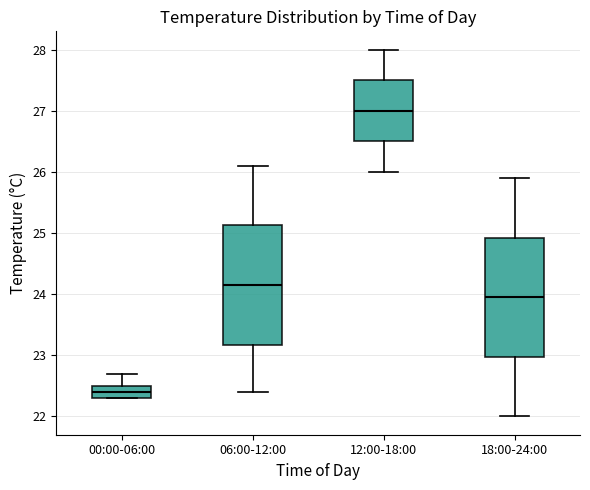

Reading left to right, read every box against the y-axis: the position of its median line, the range the box covers, and the ends of its whiskers. The values are not printed on the chart, so give them approximately, as read against the axis.

00:00-06:00: median 22.4, box 22.3 to 22.5, whiskers 22.3 to 22.7
06:00-12:00: median 24.2, box 23.2 to 25.1, whiskers 22.4 to 26.1
12:00-18:00: median 27.0, box 26.5 to 27.5, whiskers 26.0 to 28.0
18:00-24:00: median 24.0, box 23.0 to 24.9, whiskers 22.0 to 25.9